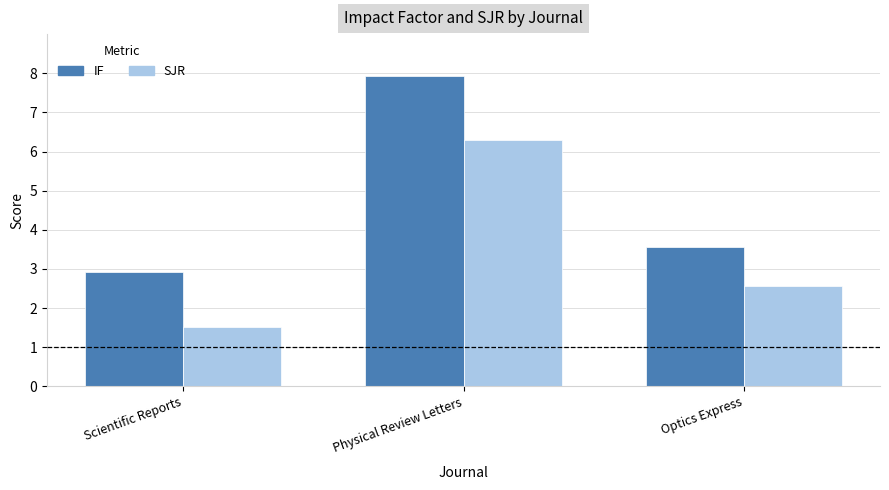

What is the label of the 1st bar from the left?

Scientific Reports